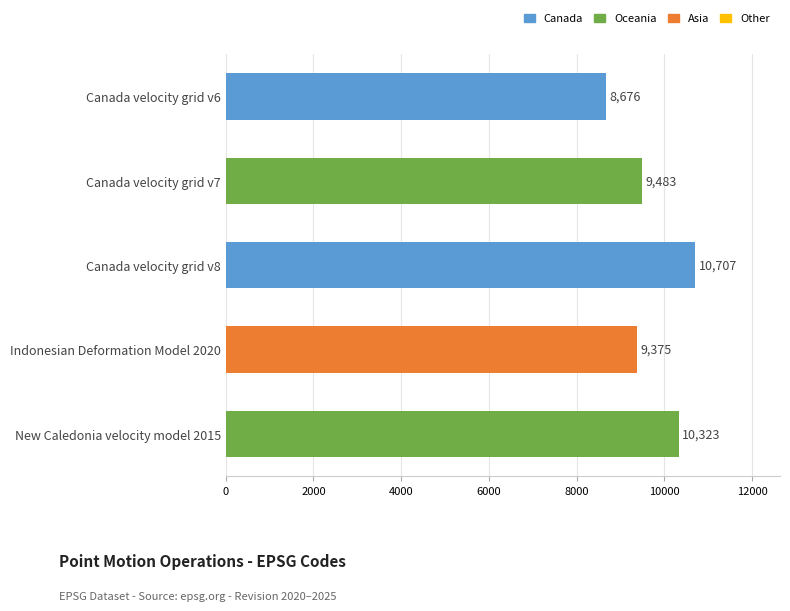

What is the label of the 4th bar from the bottom?

Canada velocity grid v7